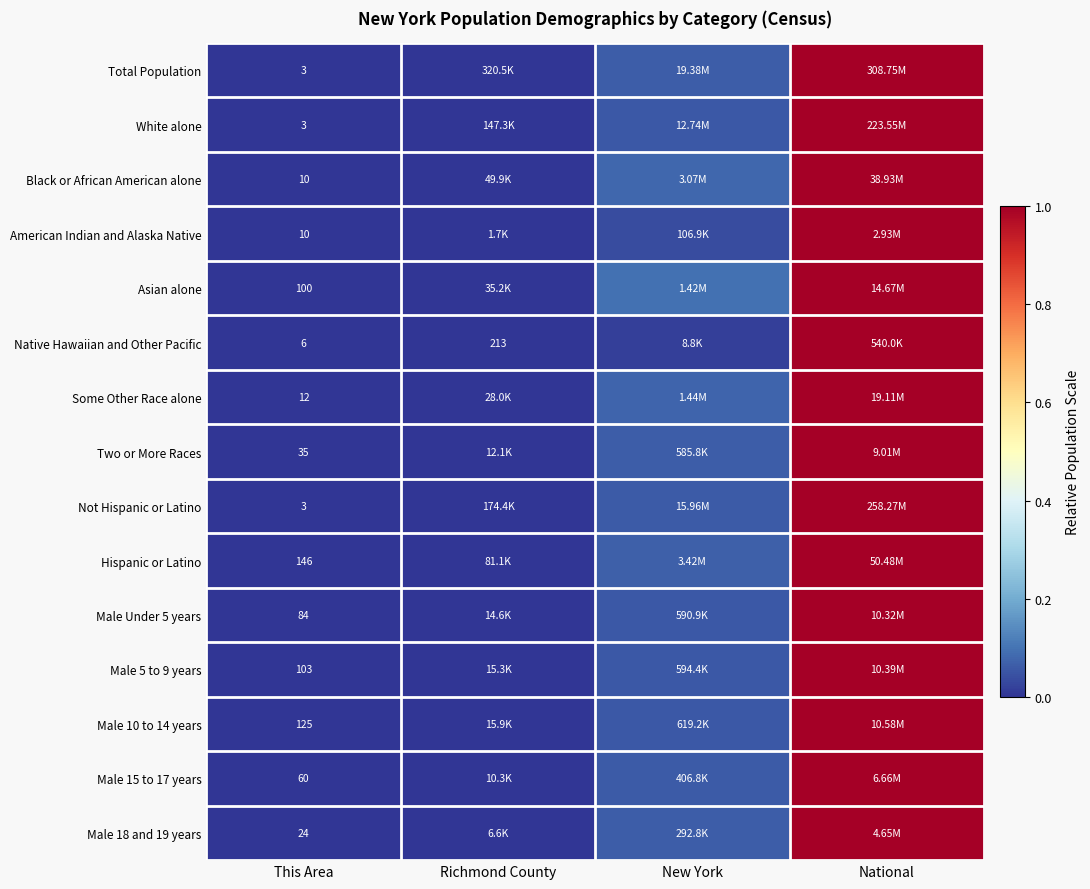

List the labels in order of Asian alone value, smallest first.

This Area, Richmond County, New York, National